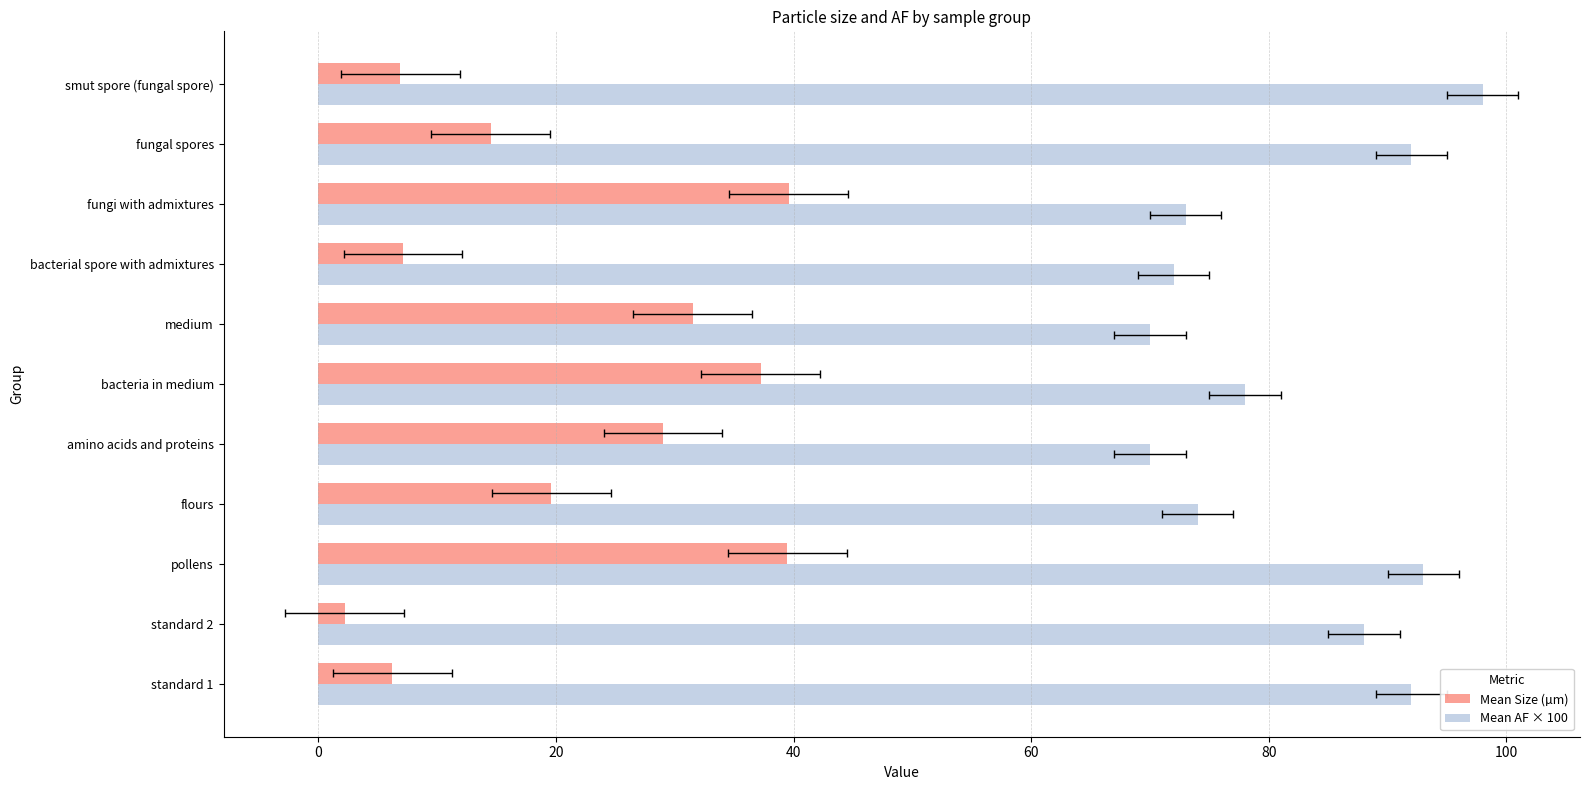

Which has a higher value, smut spore (fungal spore) or flours?

flours